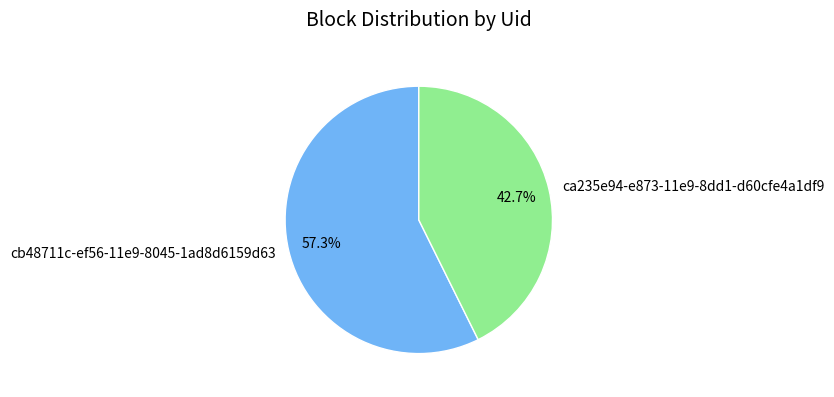

Between cb48711c-ef56-11e9-8045-1ad8d6159d63 and ca235e94-e873-11e9-8dd1-d60cfe4a1df9, which is larger?

cb48711c-ef56-11e9-8045-1ad8d6159d63